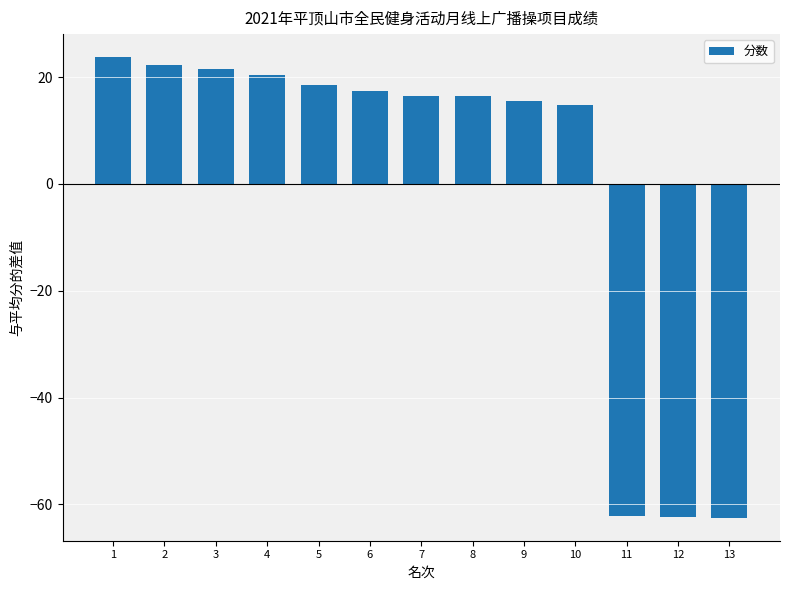

The chart shows a value of 5.4 at 6. True or false?

False